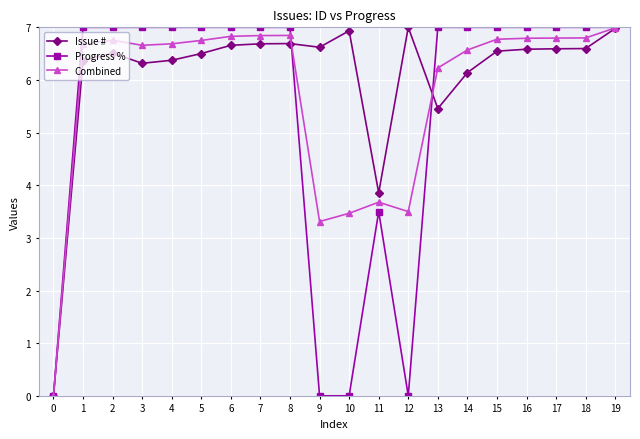

What is the difference between the maximum and minimum values in the Issue # series?

7.0